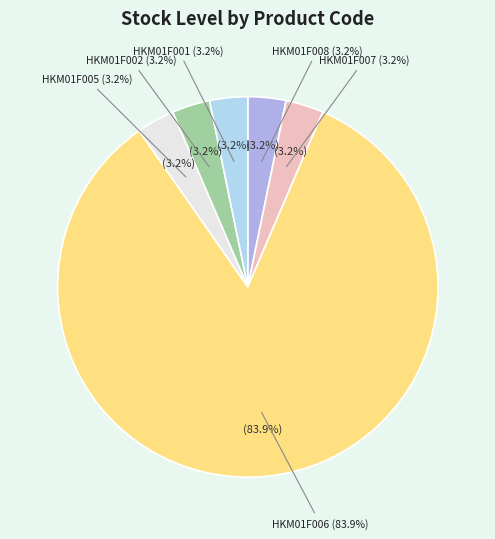

What is the largest slice in the pie chart?

HKM01F006